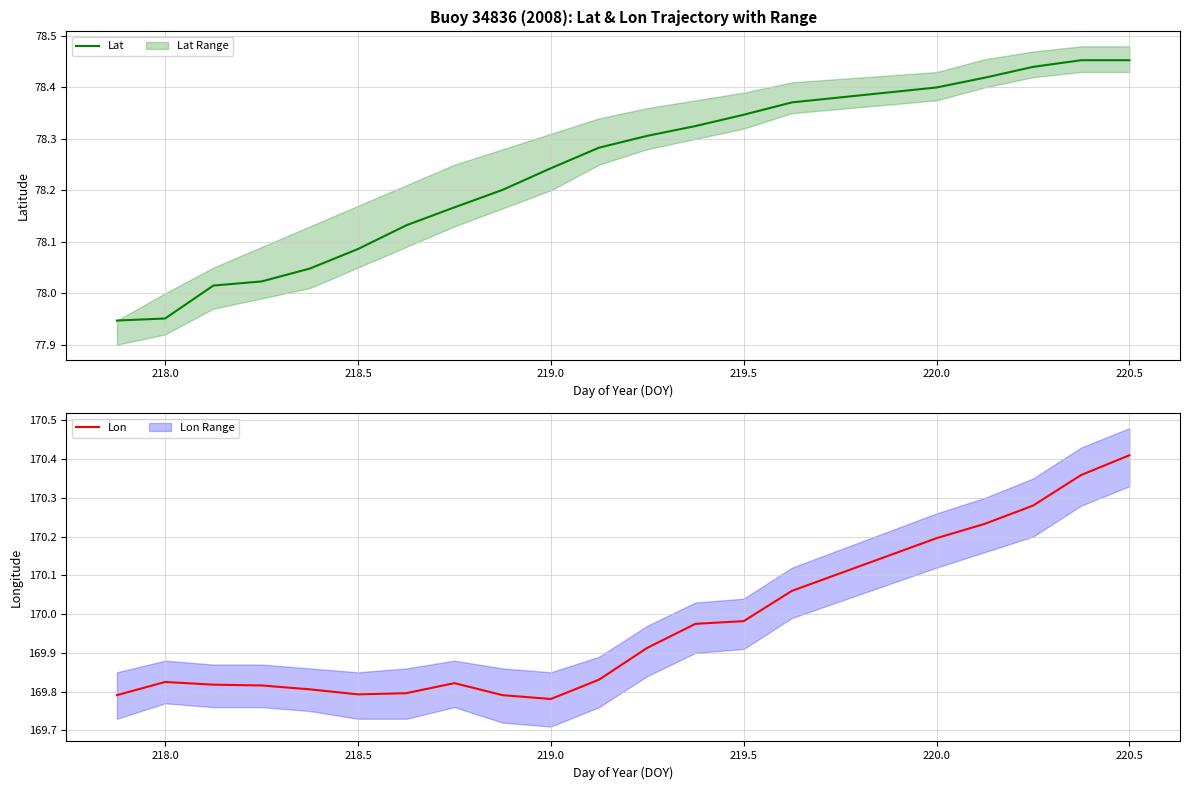

How many distinct data groups are displayed?

2